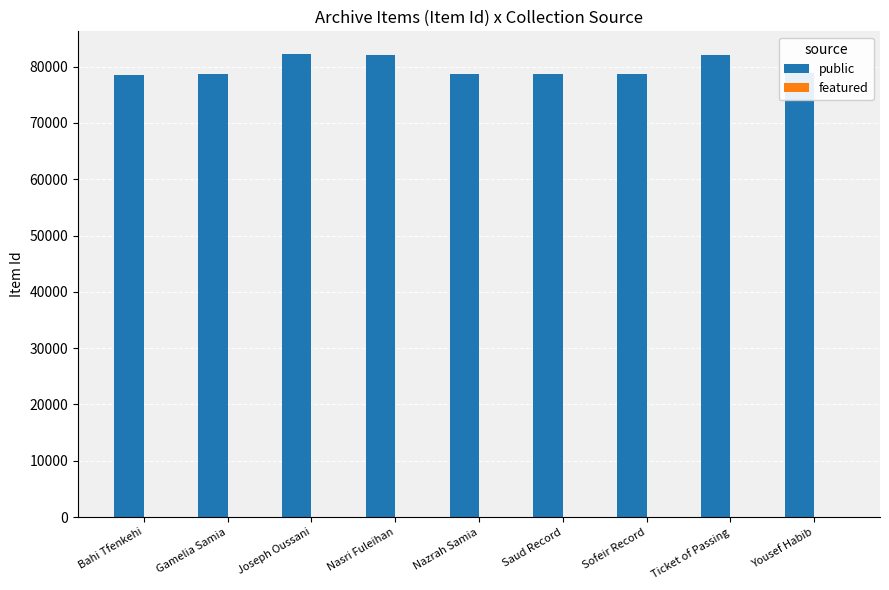

Does the chart contain stacked bars?

No